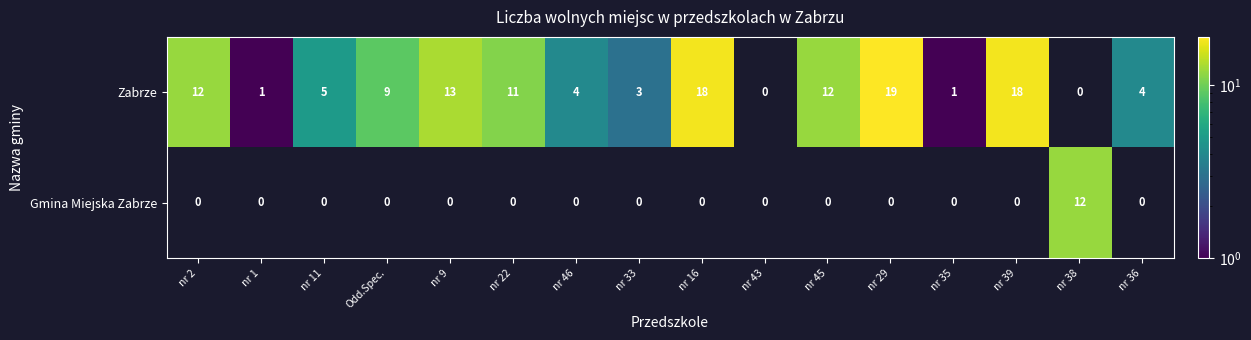

What is the difference between the Zabrze values at nr 22 and nr 46?

7